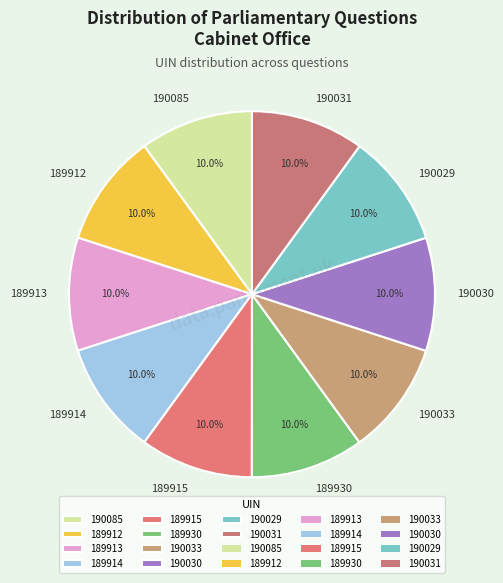

Approximately how many times larger is the value at 189912 compared to 190085?

1.0